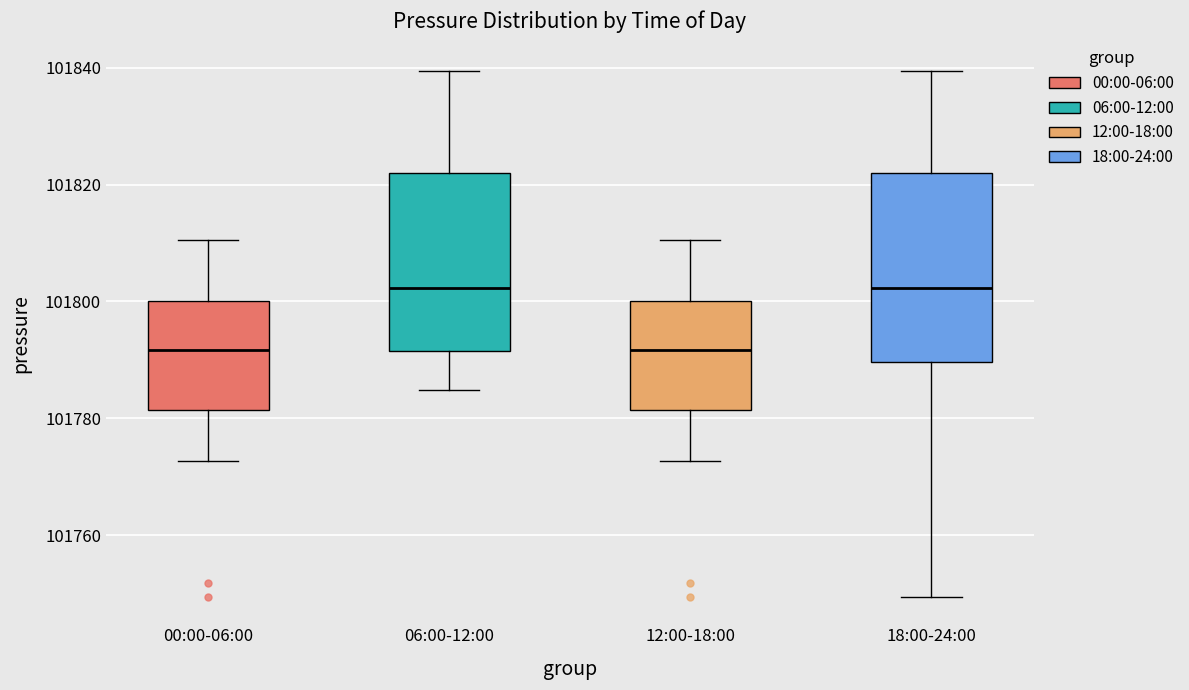

Reading left to right, read every box against the y-axis: the position of its median line, the range the box covers, and the ends of its whiskers. The values are not printed on the chart, so give them approximately, as read against the axis.

00:00-06:00: median 101792, box 101782 to 101800, whiskers 101772 to 101810
06:00-12:00: median 101802, box 101792 to 101822, whiskers 101784 to 101840
12:00-18:00: median 101792, box 101782 to 101800, whiskers 101772 to 101810
18:00-24:00: median 101802, box 101790 to 101822, whiskers 101750 to 101840